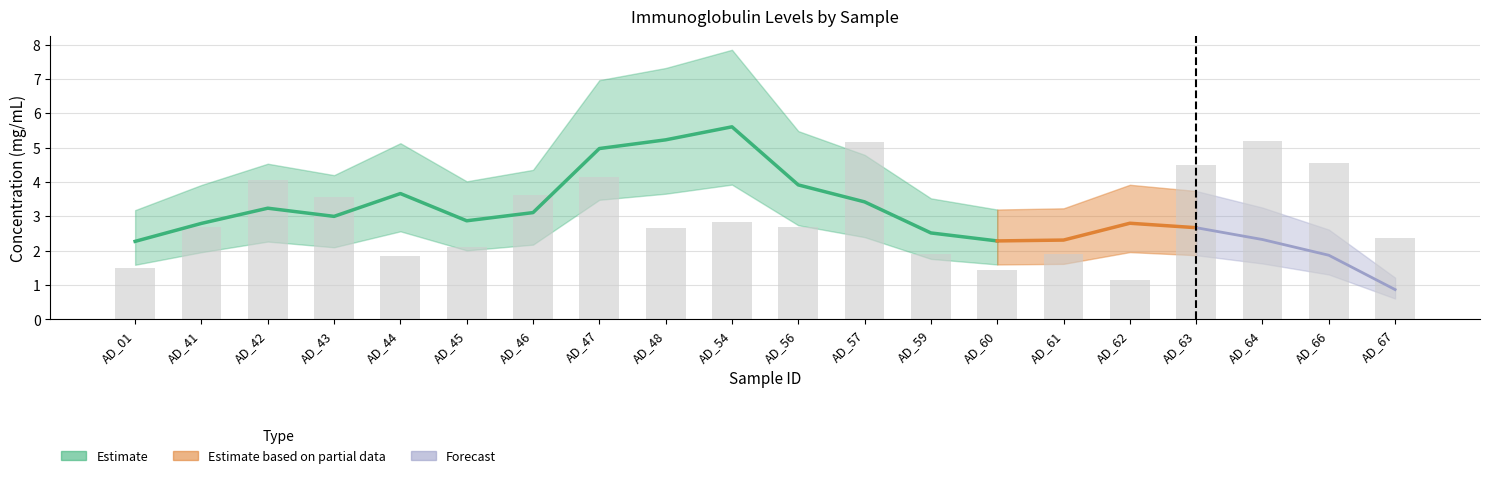

Rank the categories by value from highest to lowest.

AD_64, AD_57, AD_66, AD_63, AD_47, AD_42, AD_46, AD_43, AD_54, AD_41, AD_56, AD_48, AD_67, AD_45, AD_59, AD_61, AD_44, AD_01, AD_60, AD_62